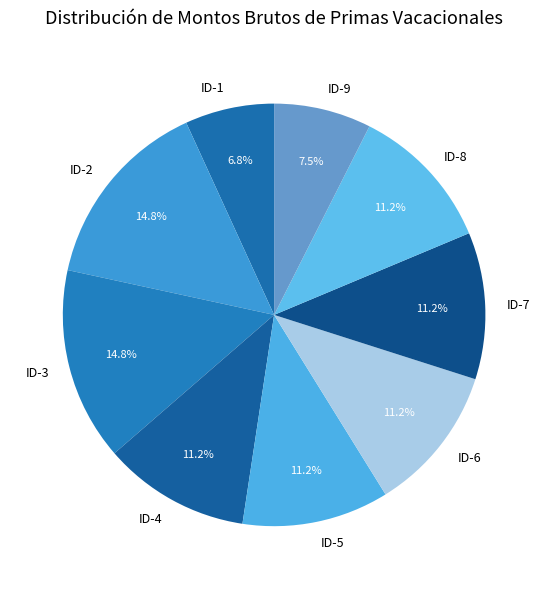

To the nearest percent, what portion does ID-3 represent?

15%